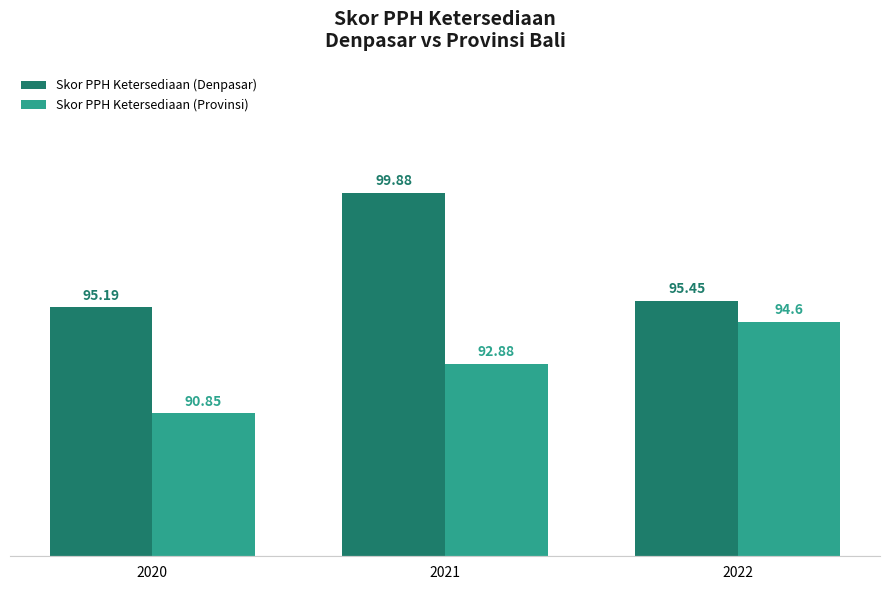

At 2021, list the series in order from smallest to largest.

Skor PPH Ketersediaan (Provinsi), Skor PPH Ketersediaan (Denpasar)